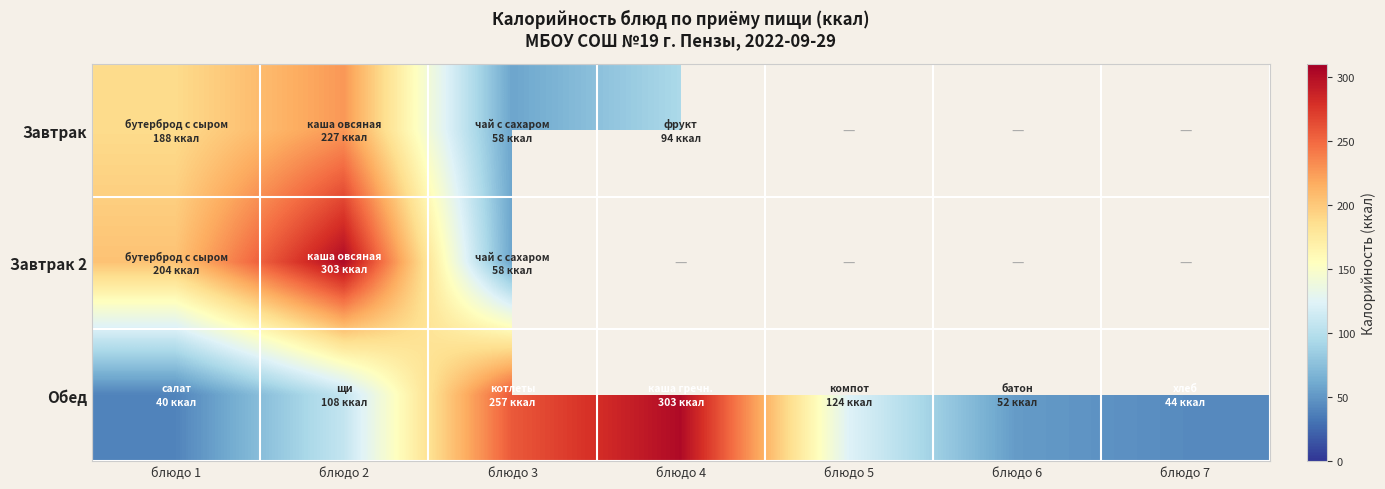

Rank the series at блюдо 2 from highest to lowest value.

Завтрак 2, Завтрак, Обед